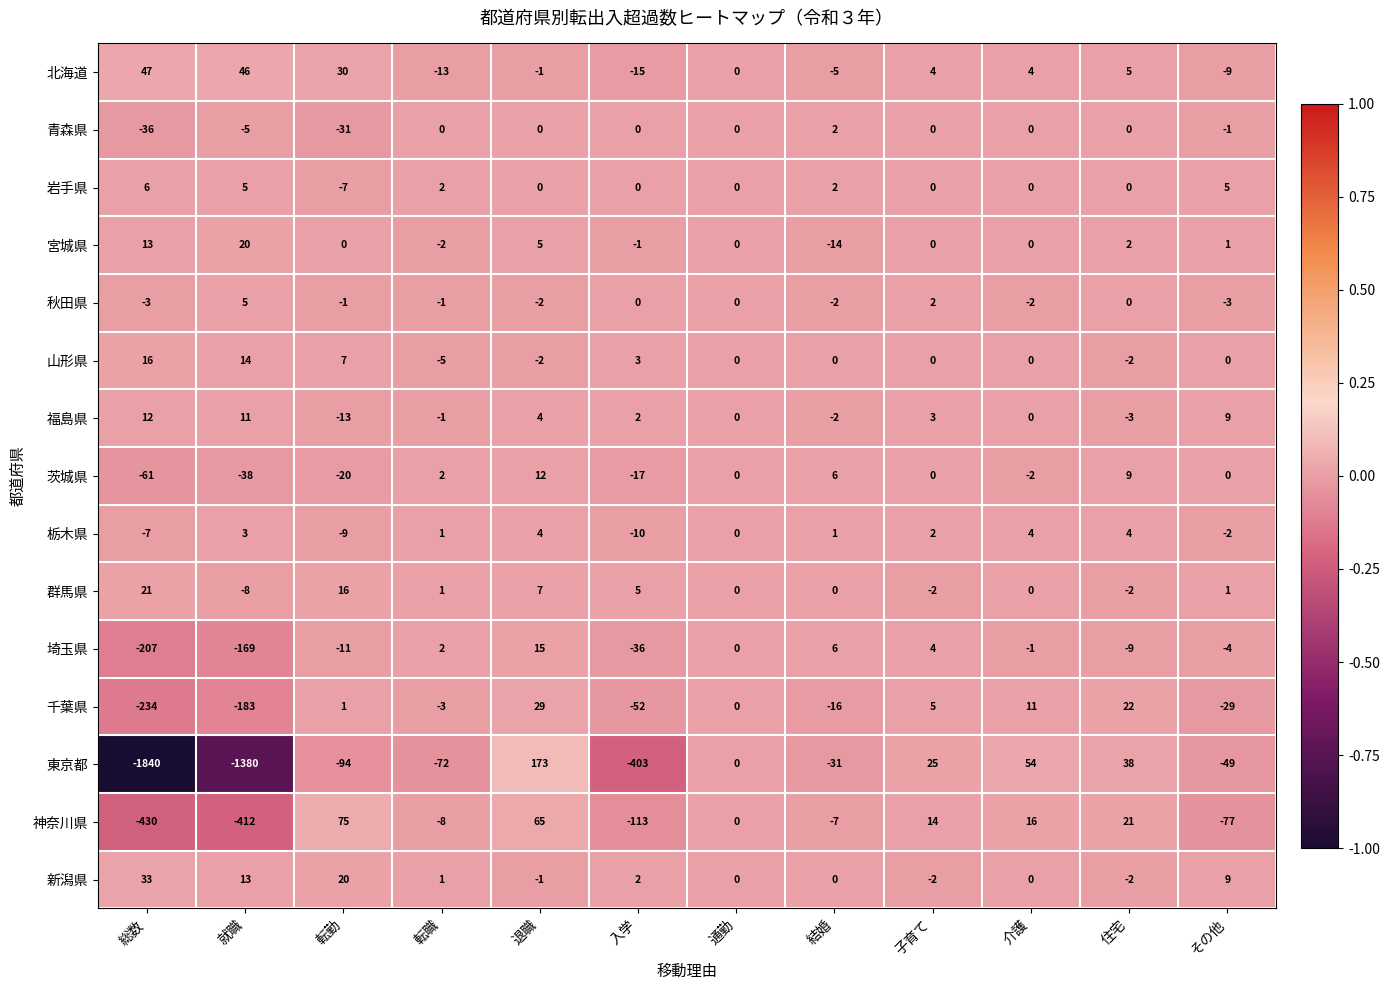

Which series has the largest total across all categories?

北海道